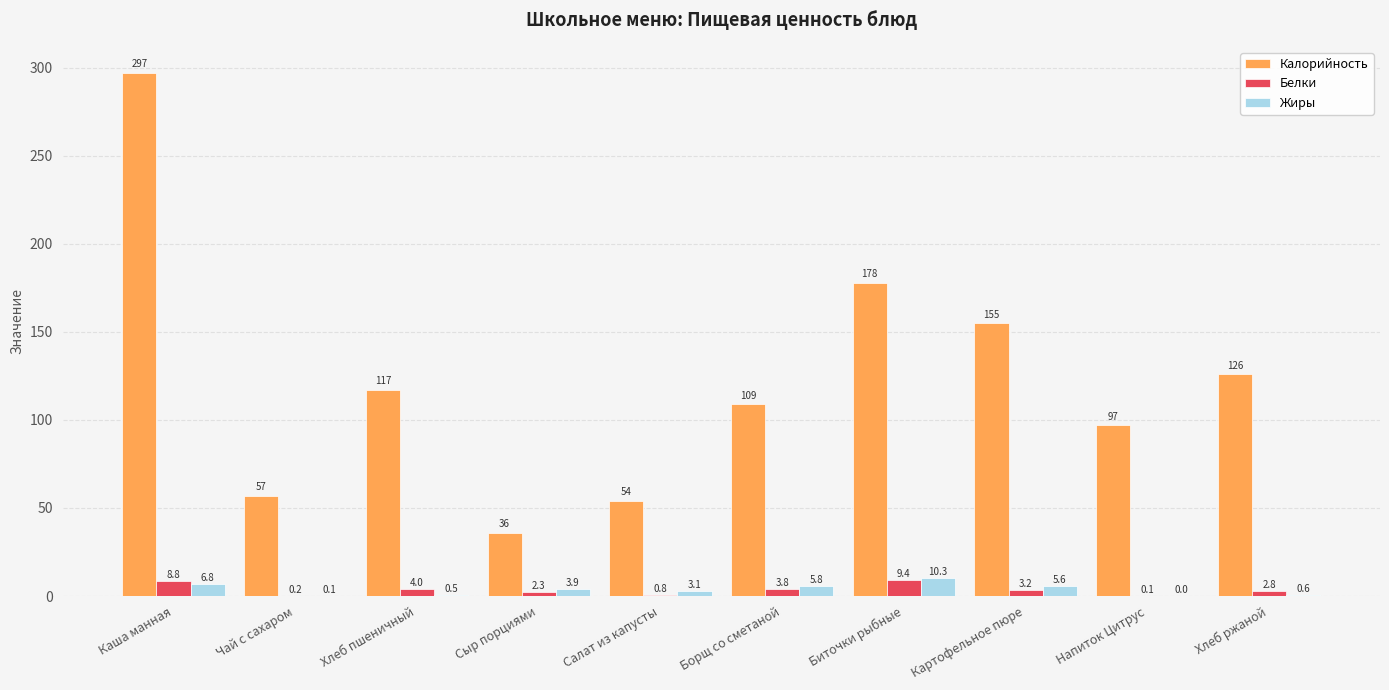

What are all the series names shown in the legend?

Калорийность, Белки, Жиры